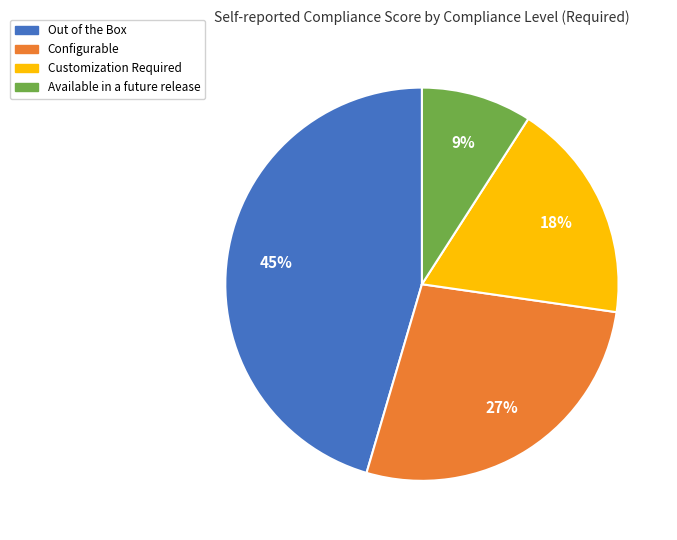

To the nearest percent, what is the difference between the largest and smallest slice percentages?

36%